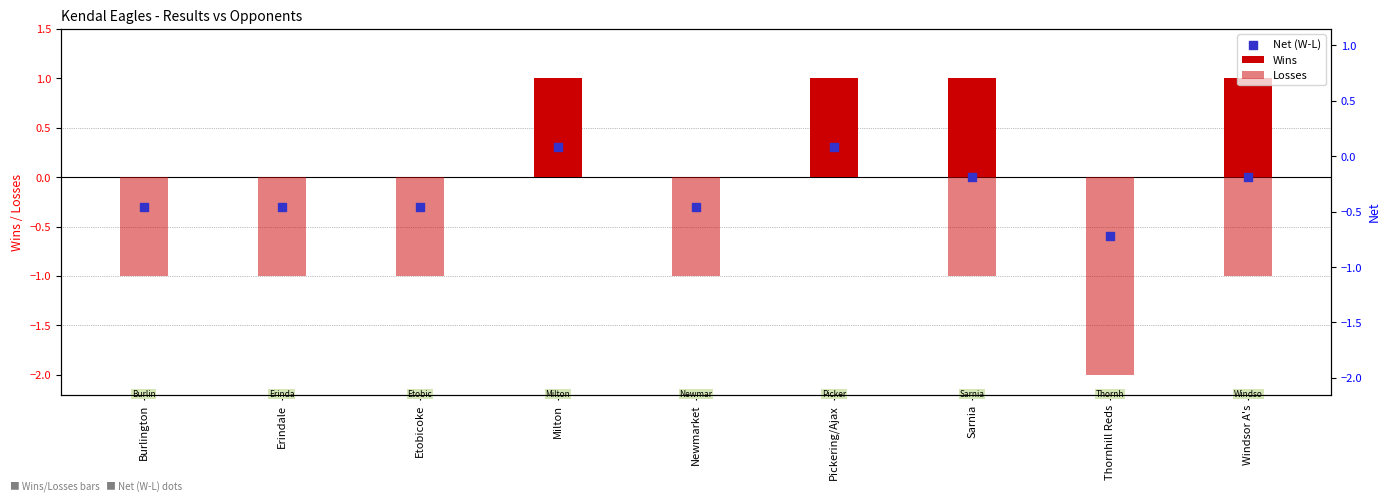

What are all the series names shown in the legend?

Wins, Losses, Net (W-L)